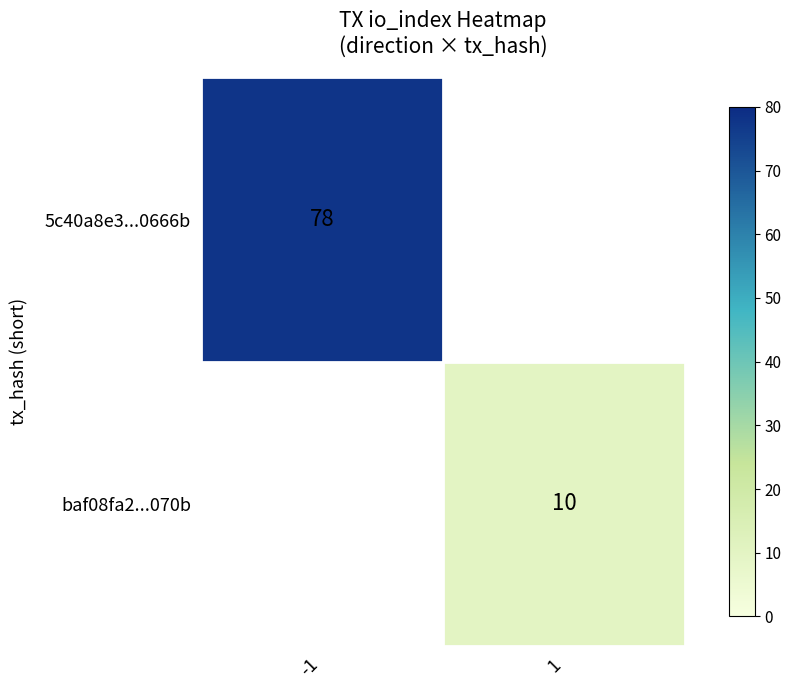

Rank the series by their maximum value, from highest to lowest.

5c40a8e3...0666b, baf08fa2...070b